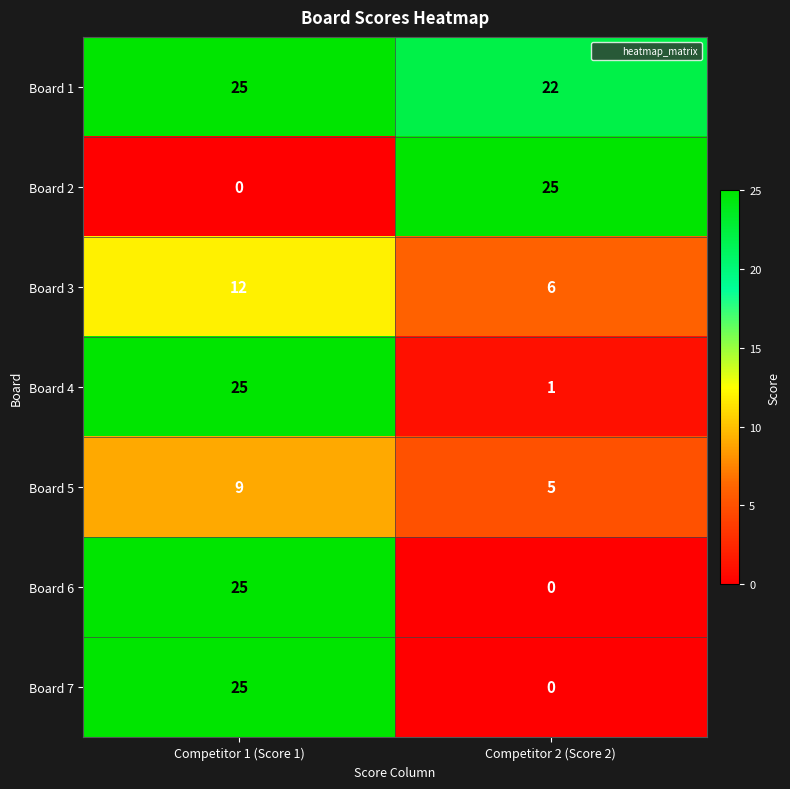

What is the difference between the maximum and minimum values in the Board 3 series?

6